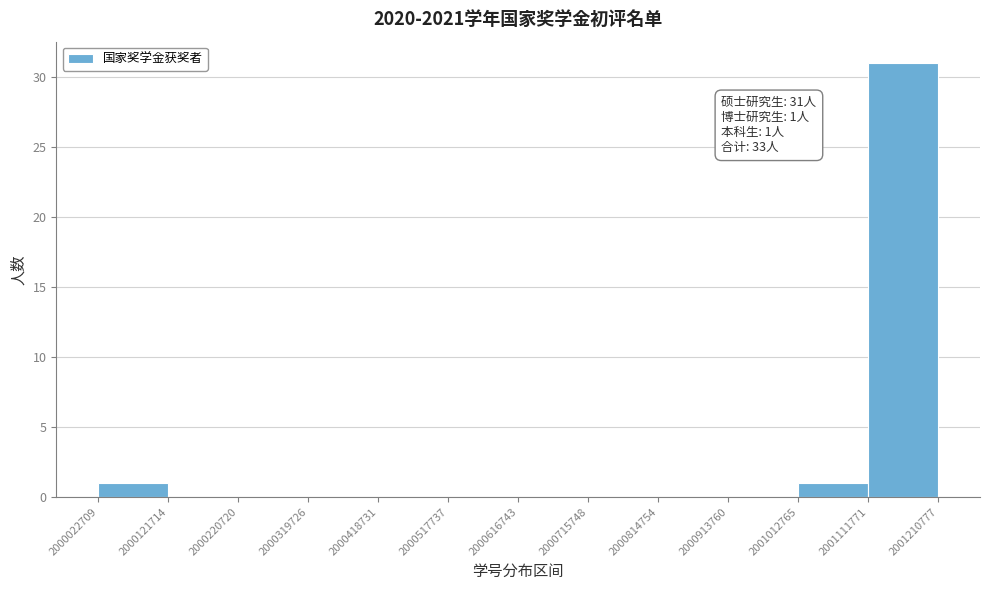

Over which range of the x-axis is the bar tallest?

2001111771 to 2001210777